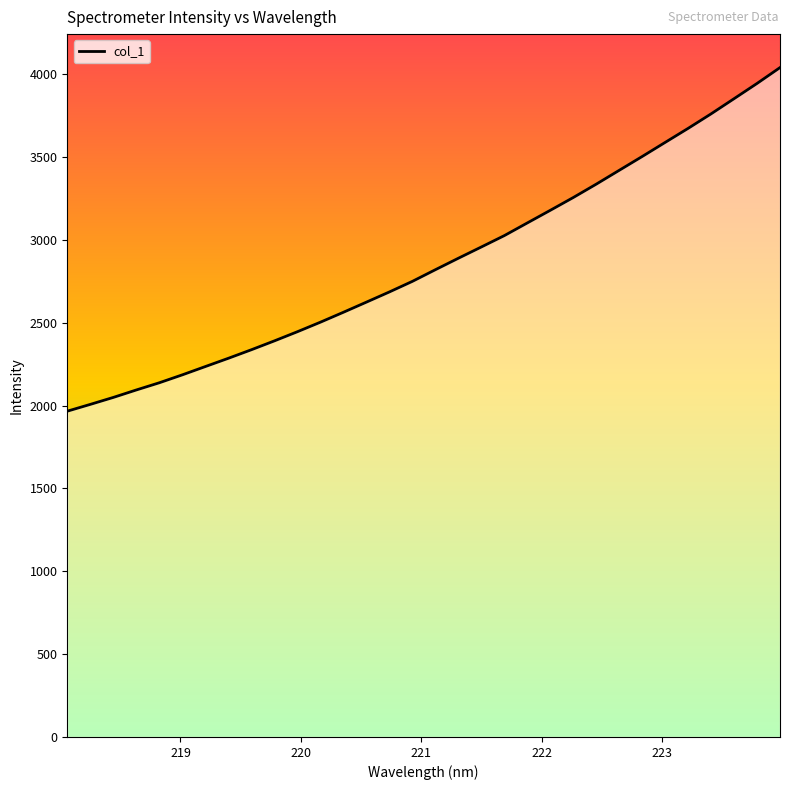

What is the difference between the maximum and minimum values?

2073.7